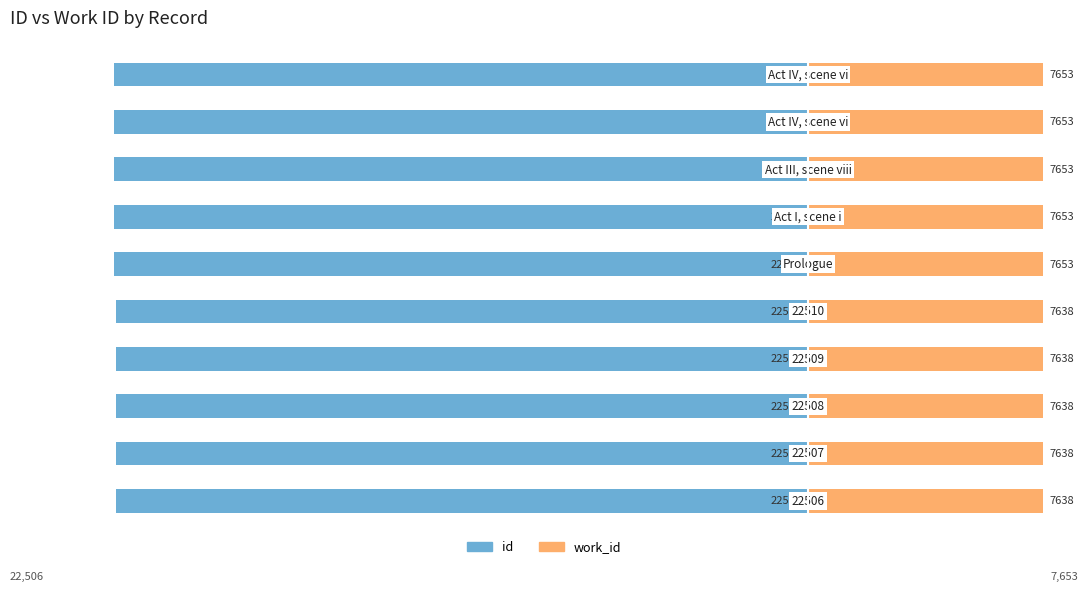

Which series changed the most between −30000 and −5000?

id